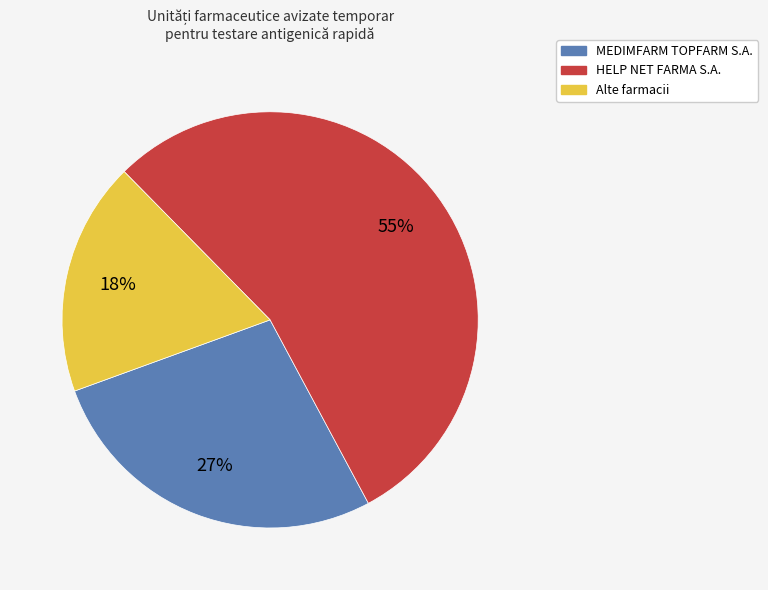

Is there a majority slice in this chart?

Yes